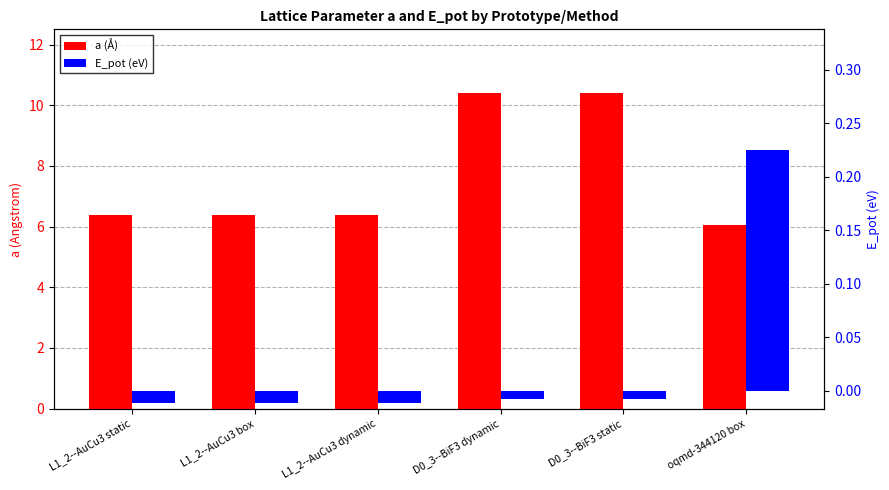

How many distinct data groups are displayed?

2